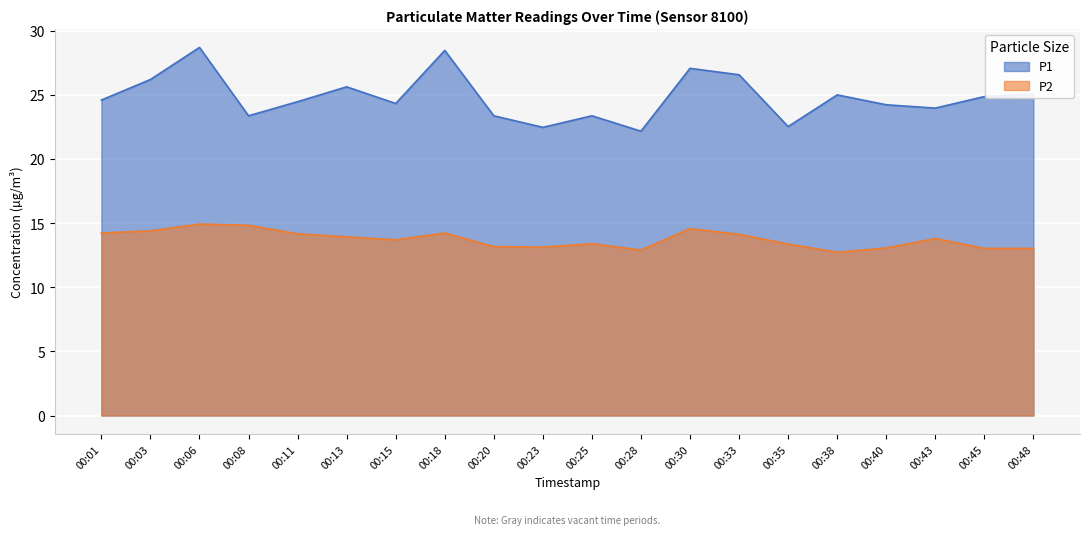

Which label corresponds to the smallest value in the chart?

00:38